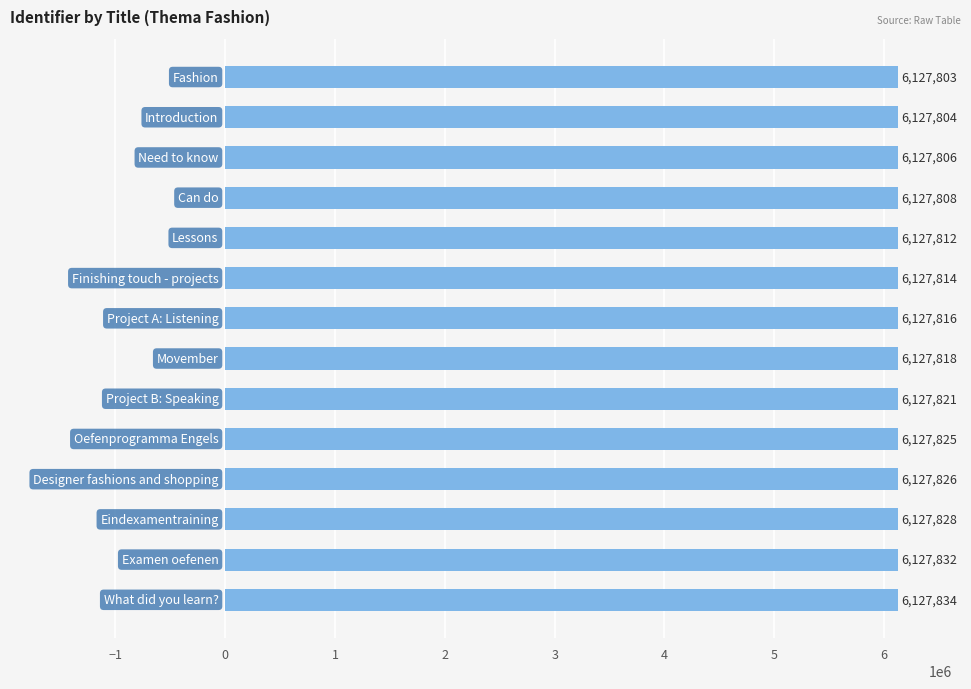

Reading bottom to top, what are all the values shown in this chart?

6127834	6127832	6127828	6127826	6127825	6127821	6127818	6127816	6127814	6127812	6127808	6127806	6127804	6127803